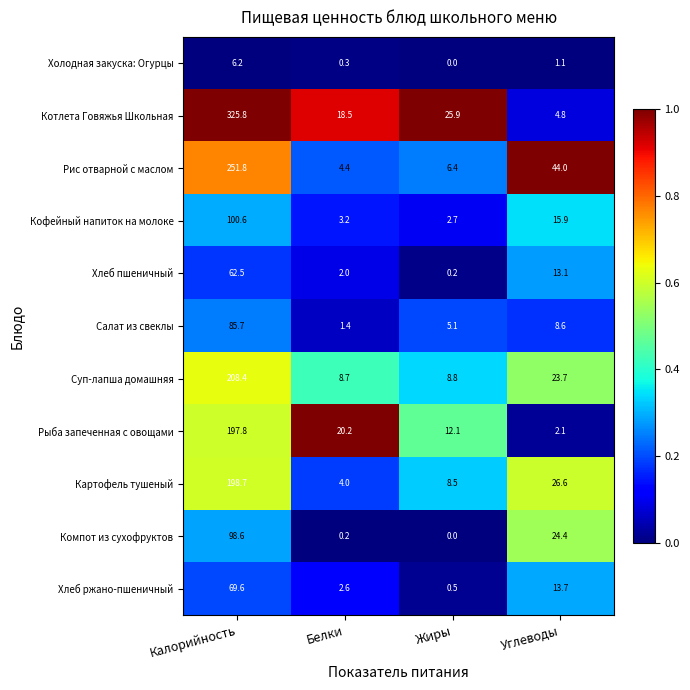

Which series has the largest total across all categories?

Котлета Говяжья Школьная